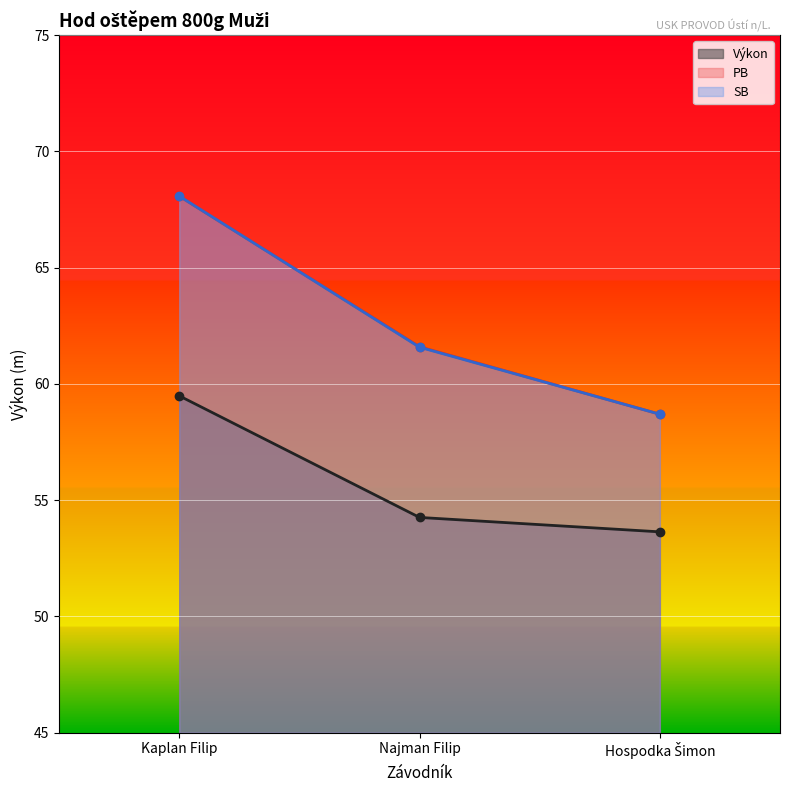

Rank the series at Najman Filip from highest to lowest value.

PB, SB, Výkon